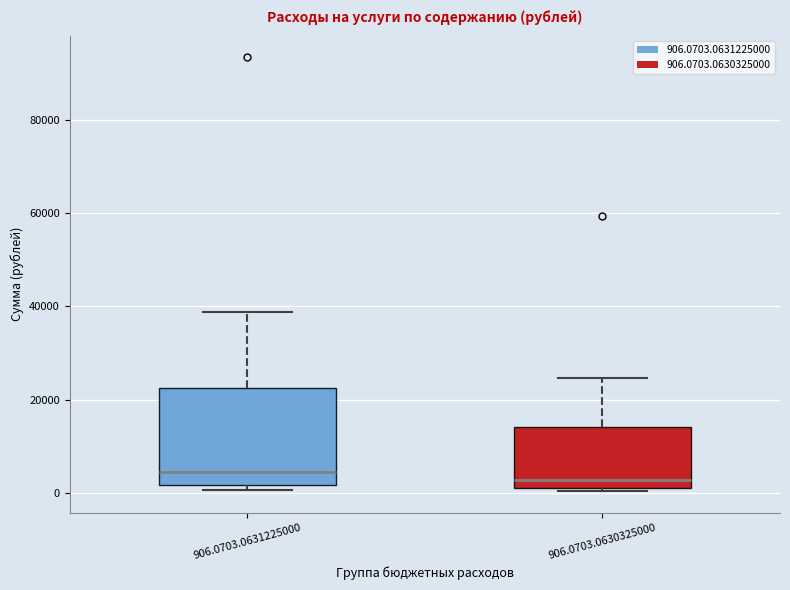

Which box is the tallest, from its lower edge to its upper edge?

906.0703.0631225000